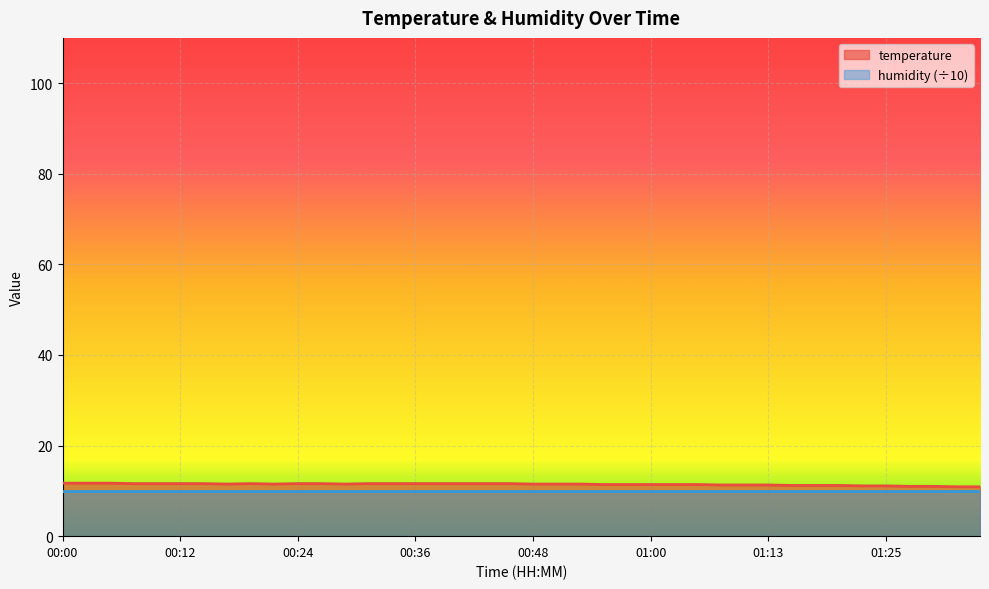

Count the values in the range 11 to 12.

38